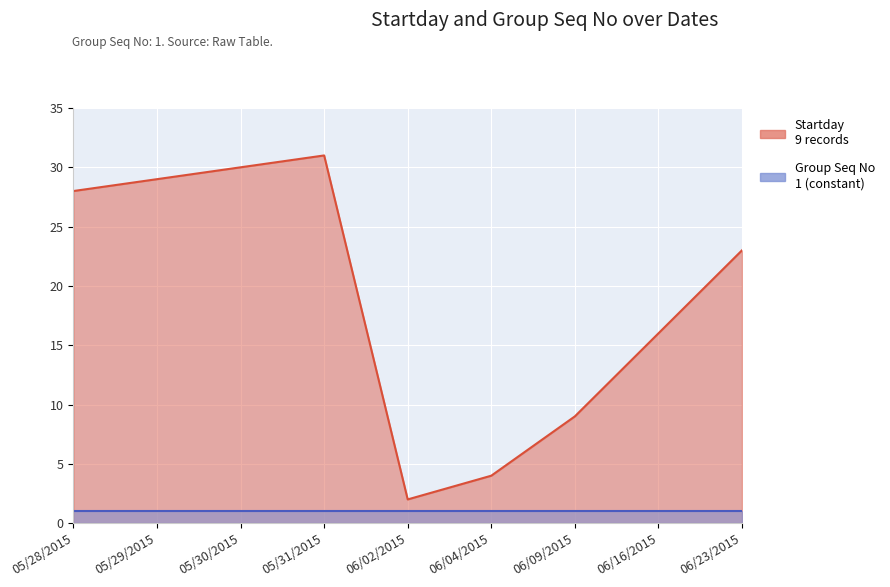

How many points are higher than both their immediate neighbors (excluding endpoints)?

1